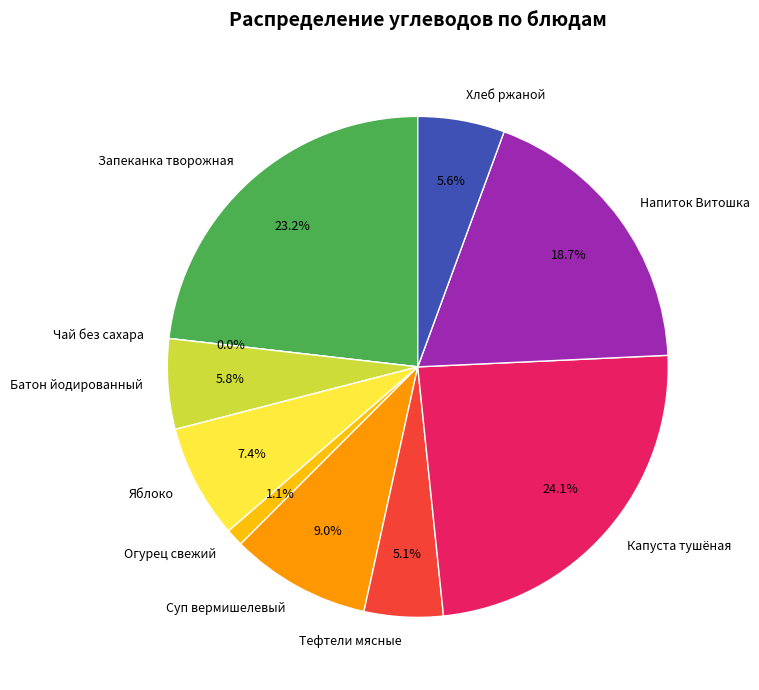

True or false: Хлеб ржаной accounts for 1% of the total.

False